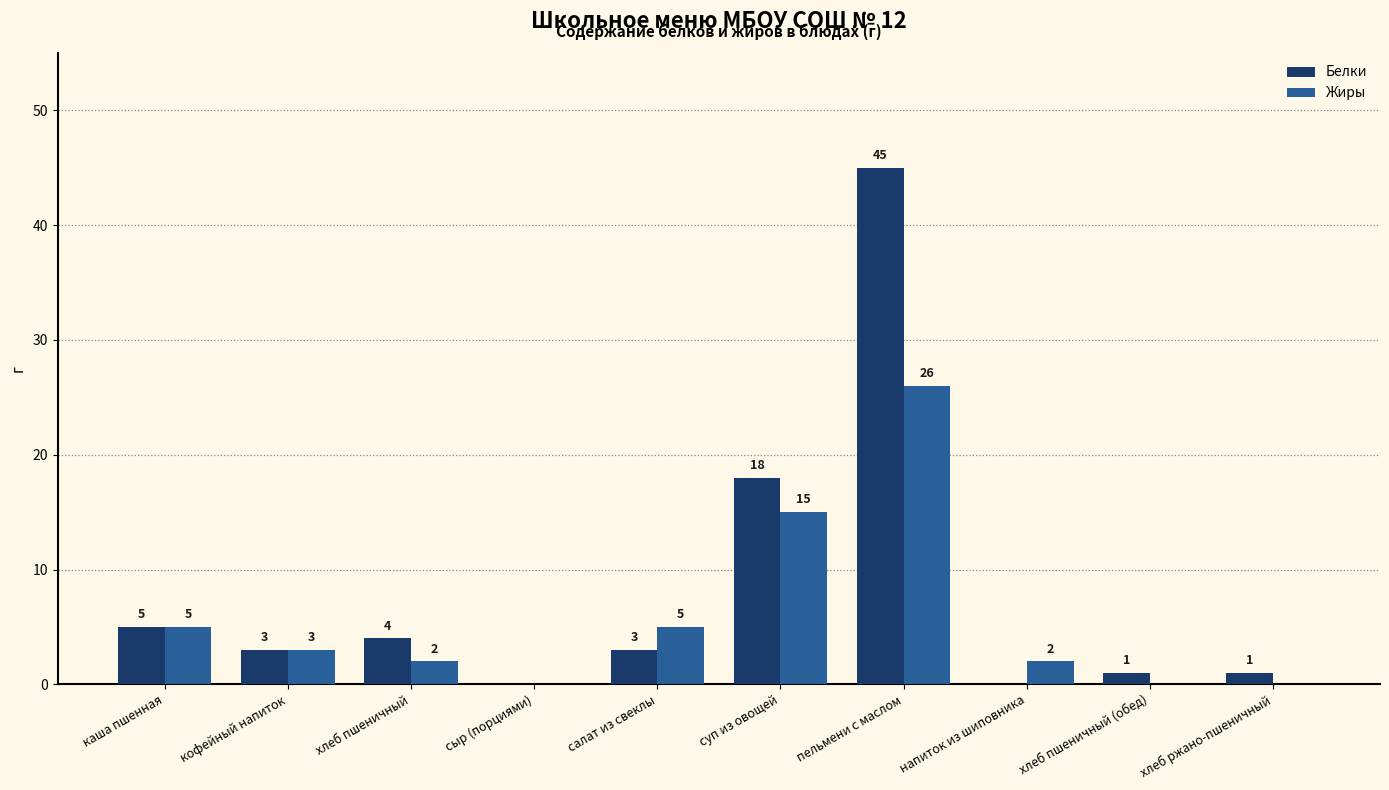

At which label does Жиры reach its peak?

пельмени с маслом